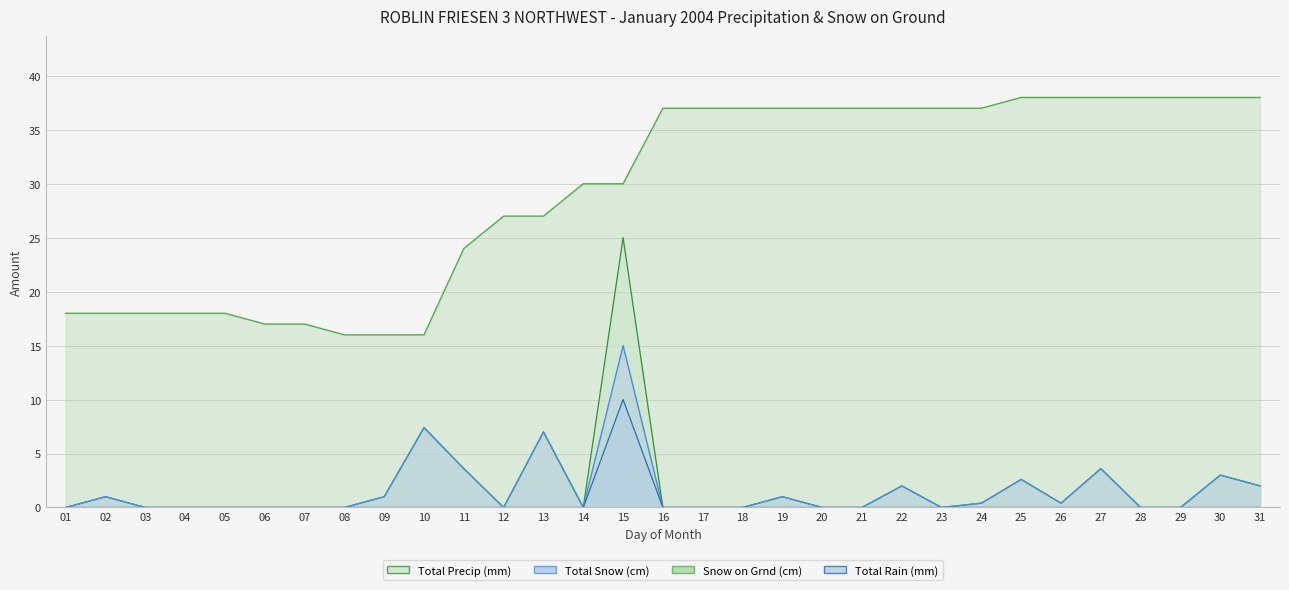

Does the chart display data point markers on the line(s)?

No